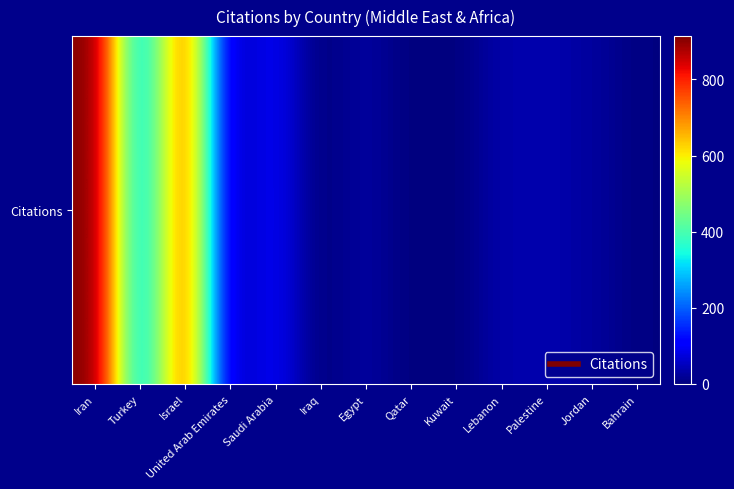

Reading left to right, extract all data points from this chart.

Iran=914	Turkey=282	Israel=741	United Arab Emirates=46	Saudi Arabia=97	Iraq=0	Egypt=28	Qatar=0	Kuwait=0	Lebanon=36	Palestine=40	Jordan=26	Bahrain=3